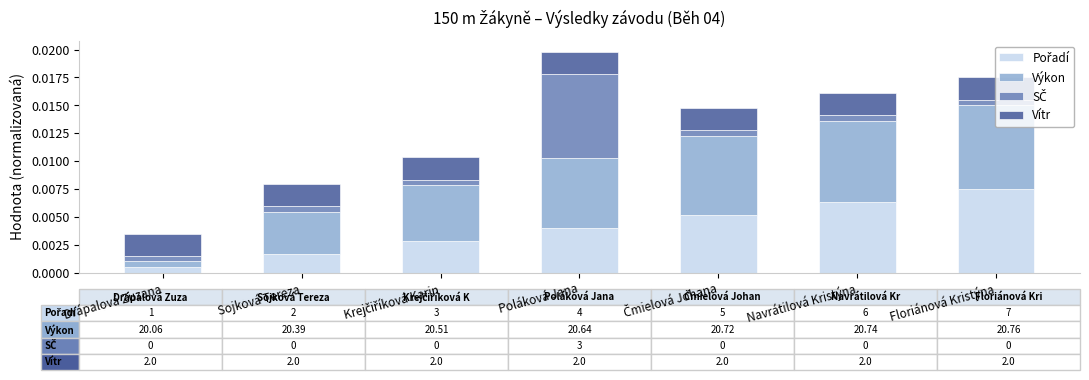

At which category is the sum across all series the highest?

Poláková Jana